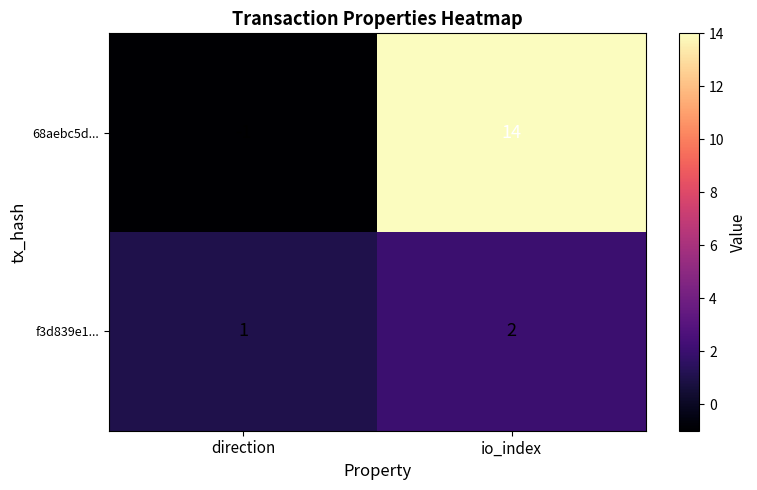

What is the total value across all series at io_index?

16